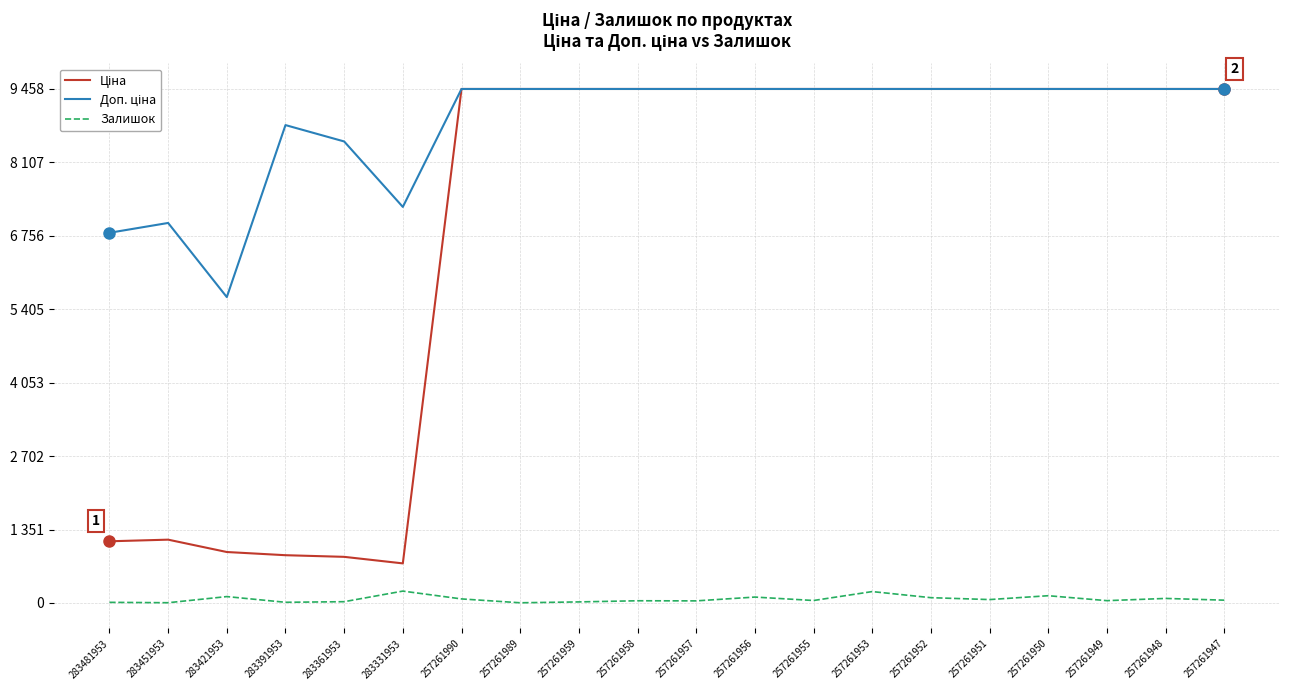

At which category is the sum across all series the highest?

257261953